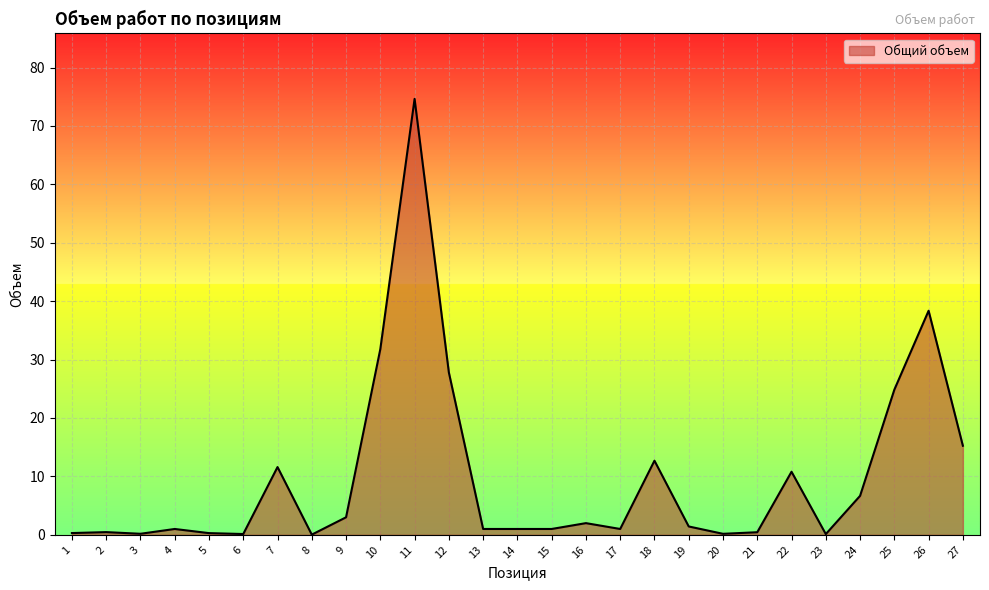

What is the difference between the maximum and minimum values?

74.6